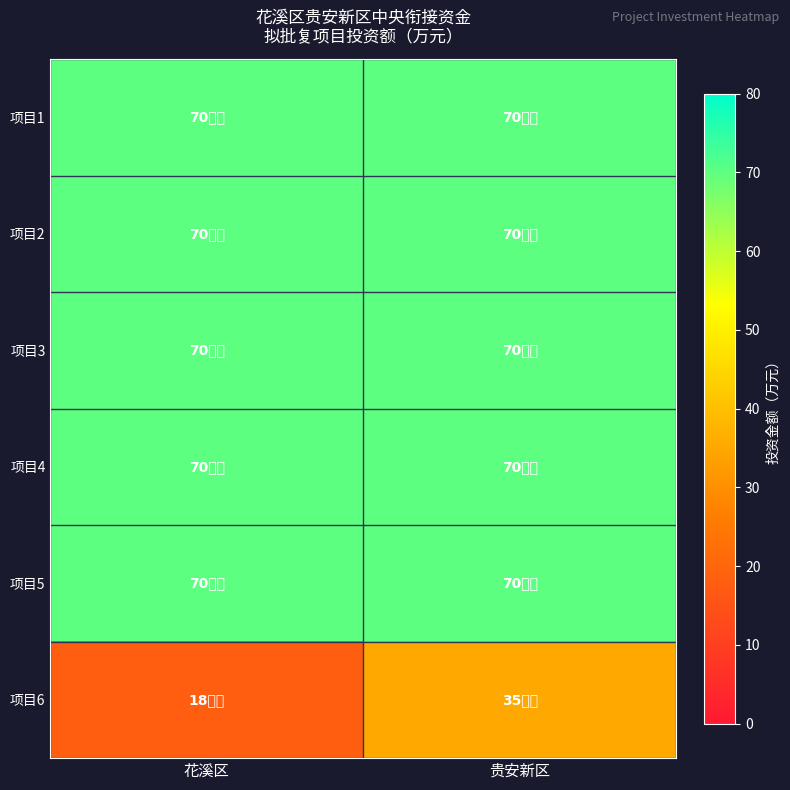

What is the total value across all series at 花溪区?

368